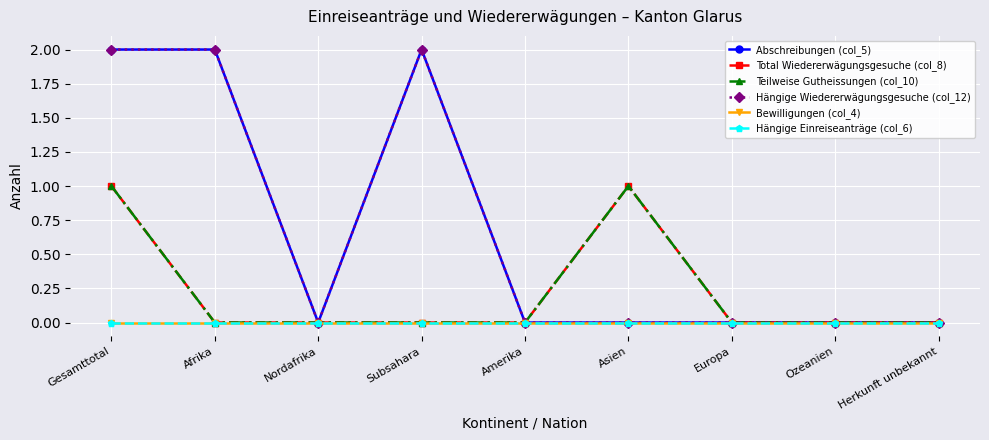

Is this an area chart (filled region under the line)?

No